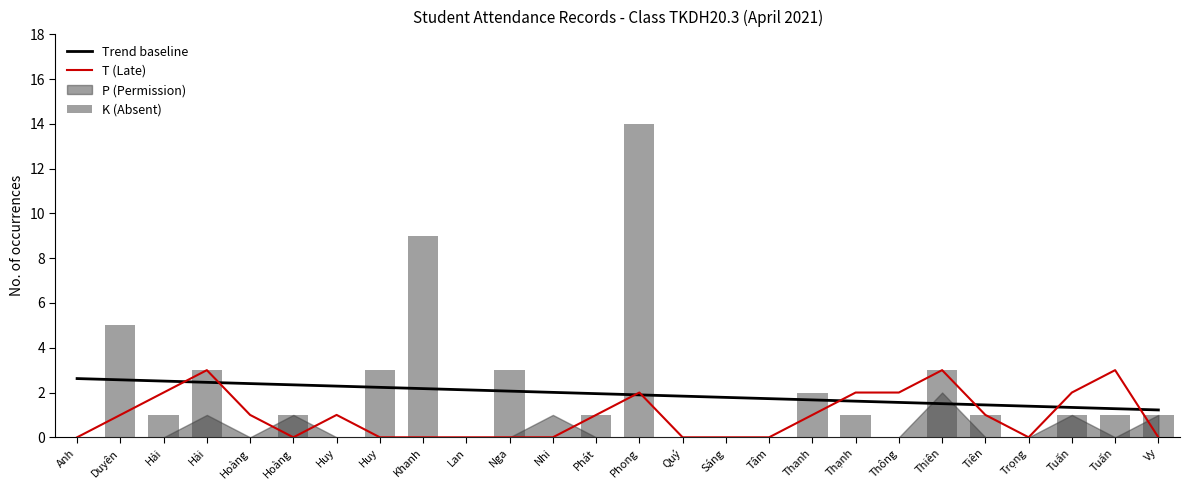

Reading left to right, transcribe all the data shown in this chart.

Trend baseline: 2.6	2.6	2.5	2.5	2.4	2.3	2.3	2.2	2.2	2.1	2.1	2.0	2.0	1.9	1.8	1.8	1.7	1.7	1.6	1.6	1.5	1.4	1.4	1.3	1.3	1.2
T (Late): 0.0	1.0	2.0	3.0	1.0	0.0	1.0	0.0	0.0	0.0	0.0	0.0	1.0	2.0	0.0	0.0	0.0	1.0	2.0	2.0	3.0	1.0	0.0	2.0	3.0	0.0
K (Absent): 0.0	5.0	1.0	3.0	0.0	1.0	0.0	3.0	9.0	0.0	3.0	0.0	1.0	14.0	0.0	0.0	0.0	2.0	1.0	0.0	3.0	1.0	0.0	1.0	1.0	1.0